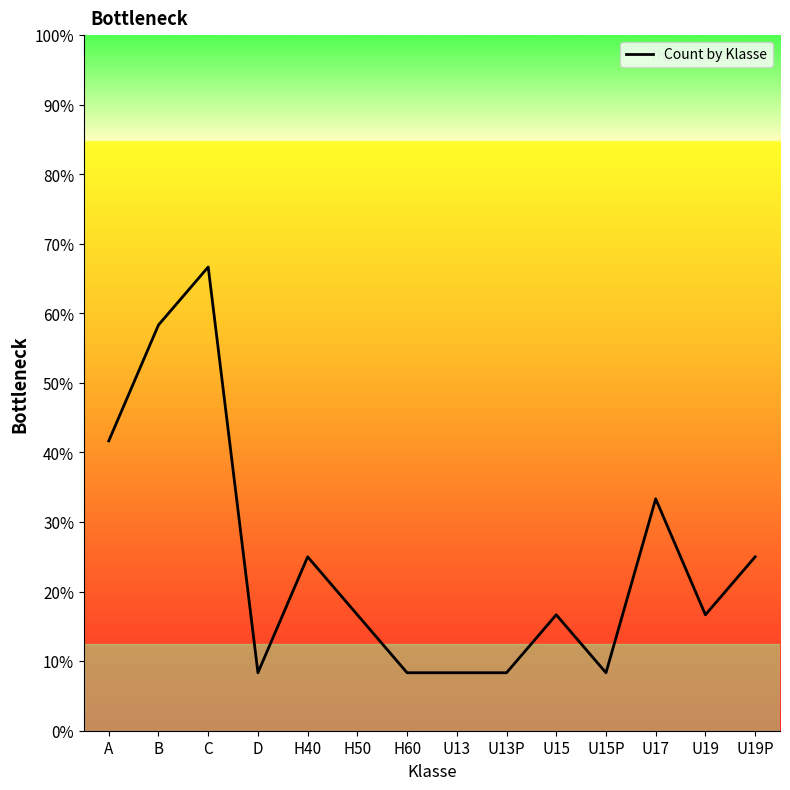

What is the label of the 5th point from the left?

H40